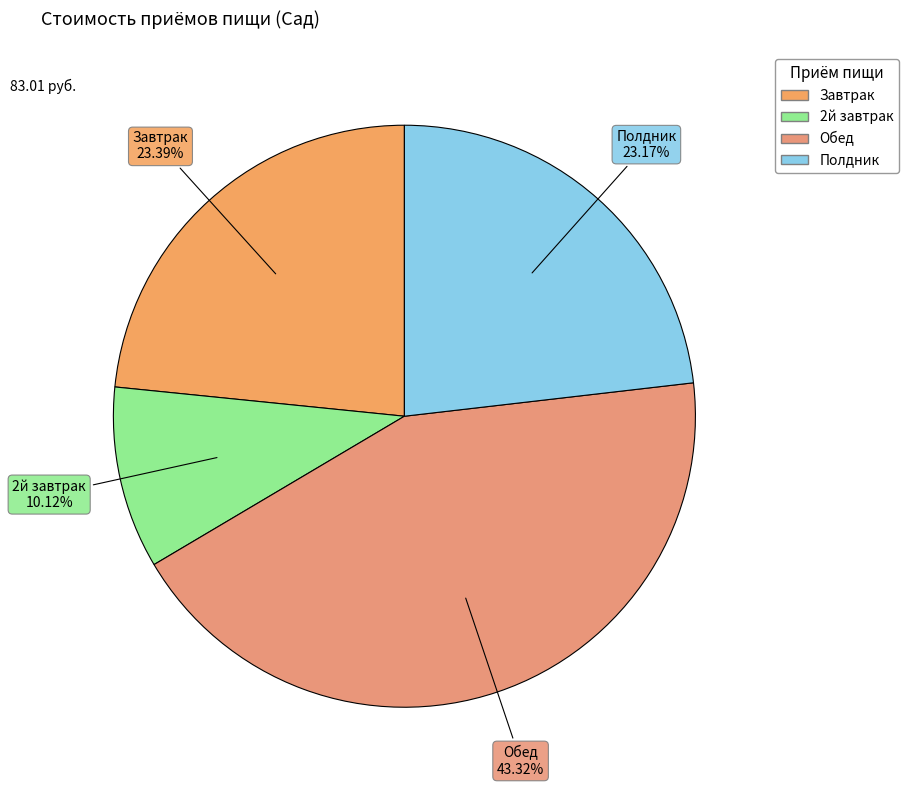

Which slice is the largest?

Обед